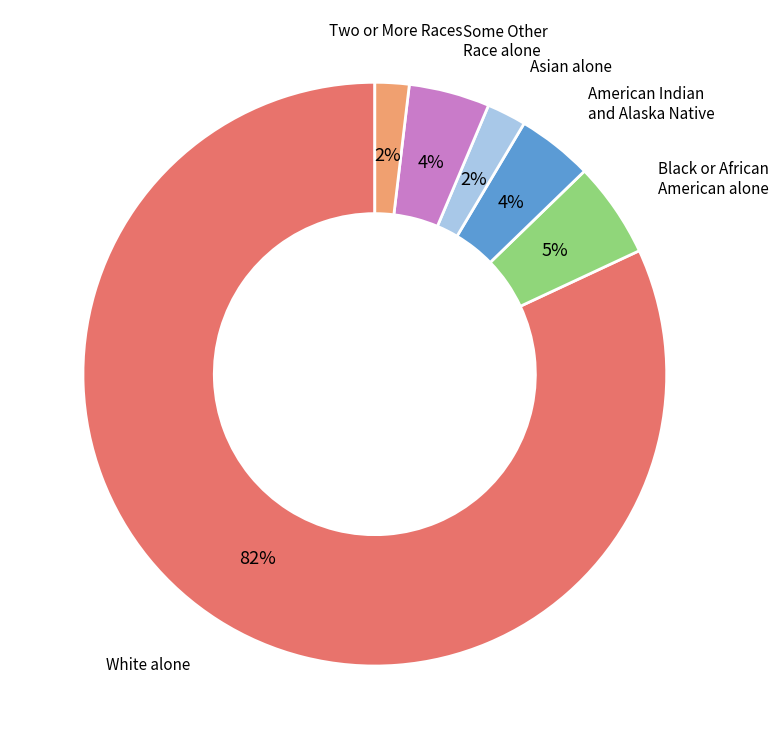

How many slices are in this pie chart?

6